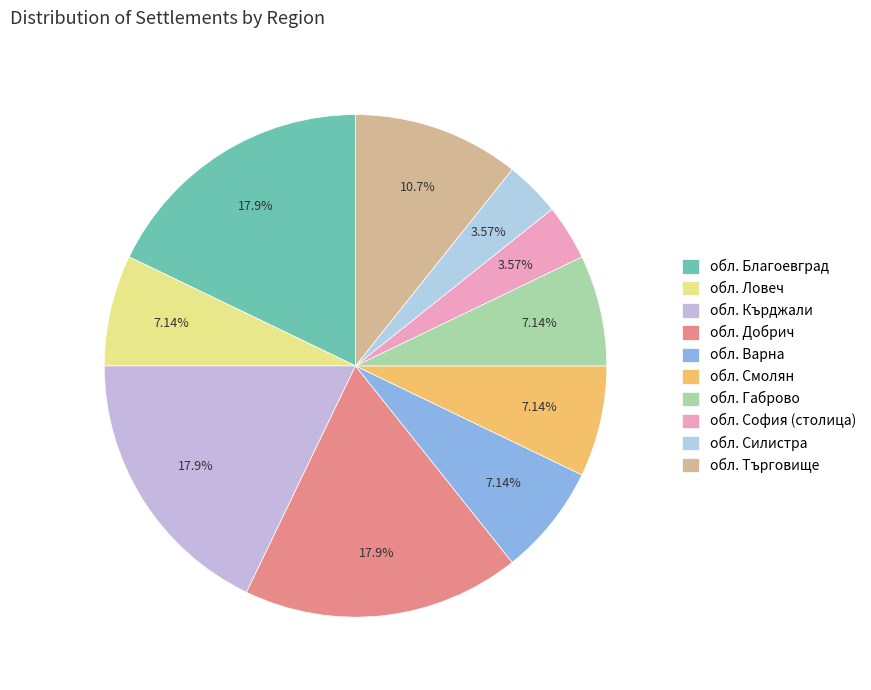

To the nearest percent, what is the difference between the обл. София (столица) and обл. Ловеч slice percentages?

4%